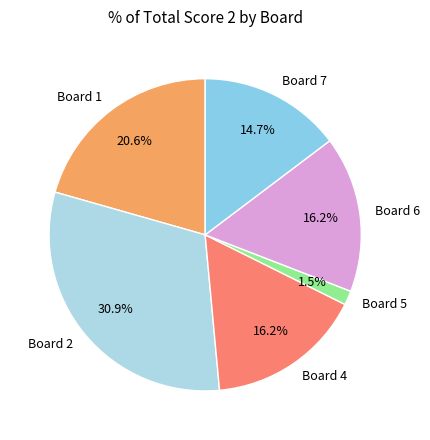

Is there any slice that represents more than half of the pie?

No